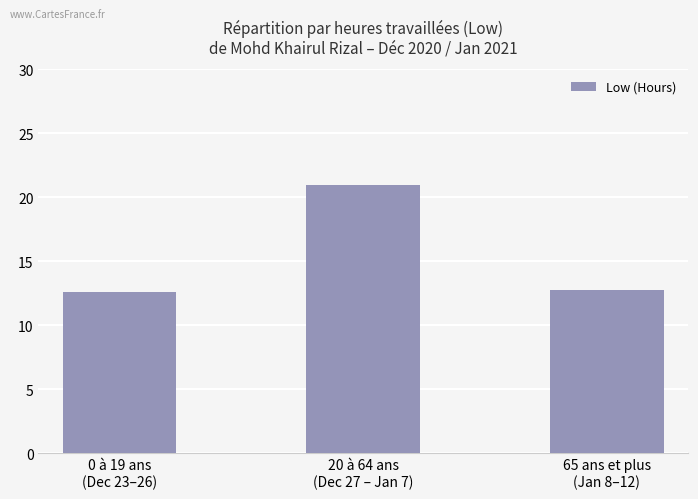

What is the value of the 1st bar from the left?

12.6